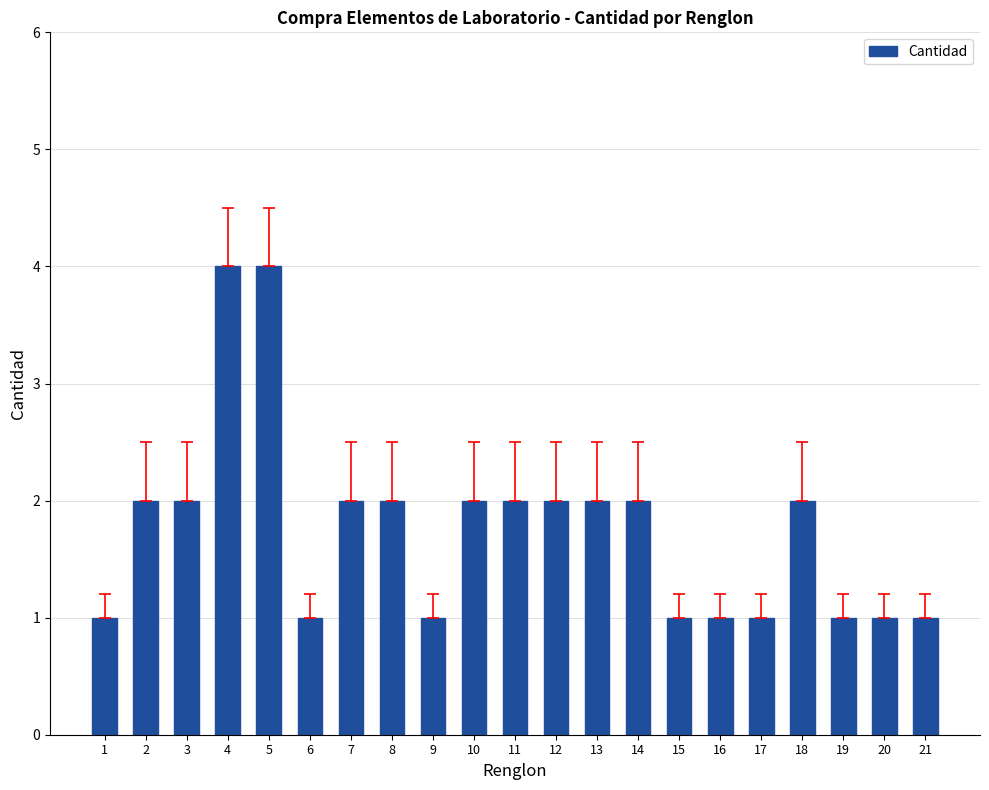

What is the maximum value shown in the chart?

4